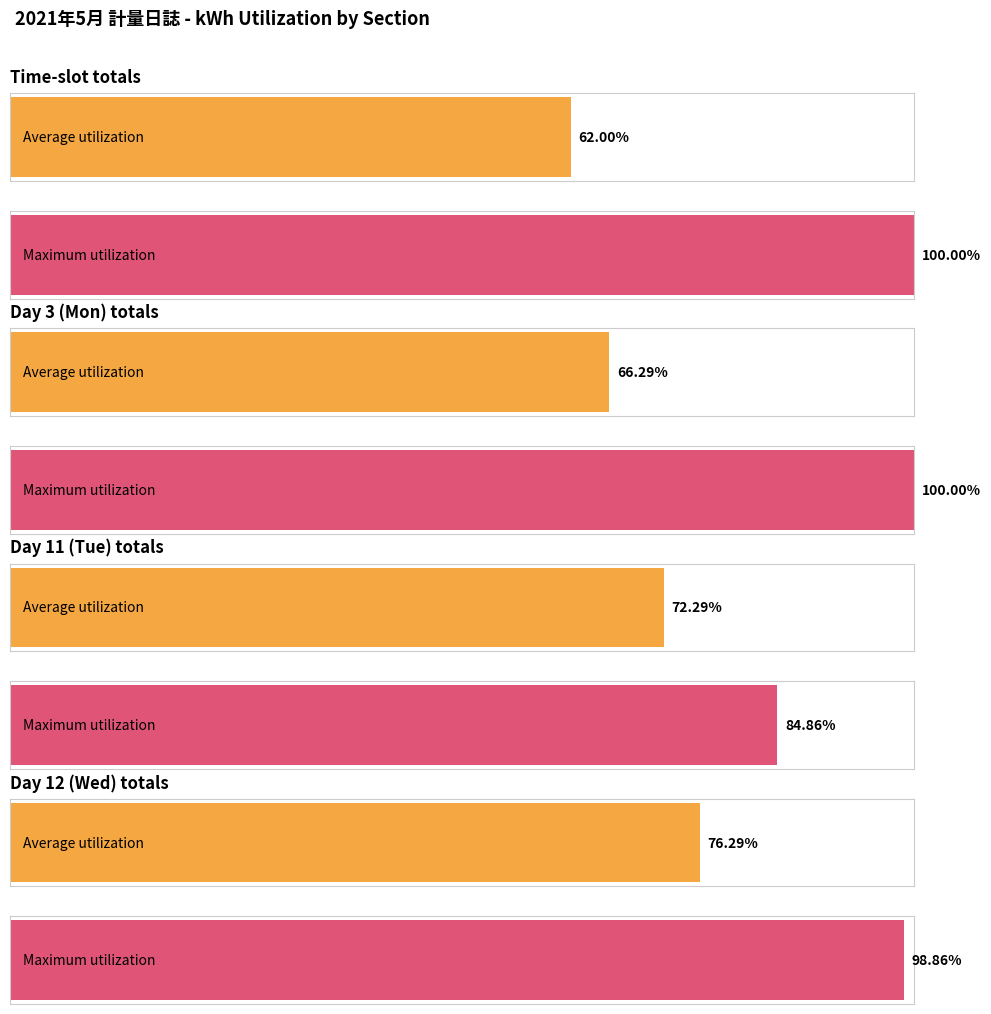

Does the chart contain stacked bars?

No